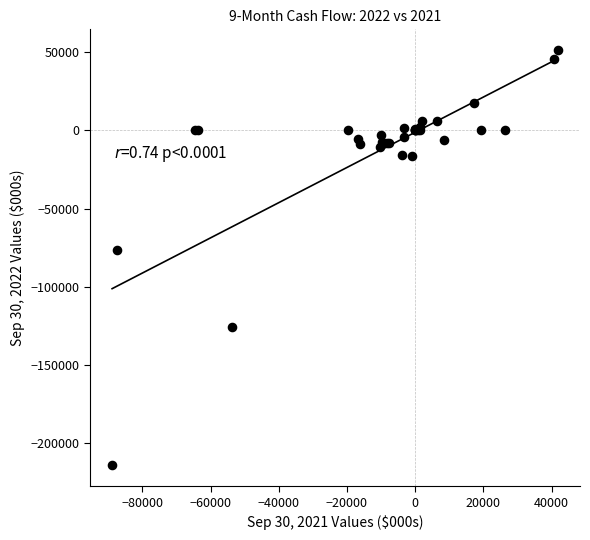

What Y value in the scatter plot is closest to -81438?

-76572